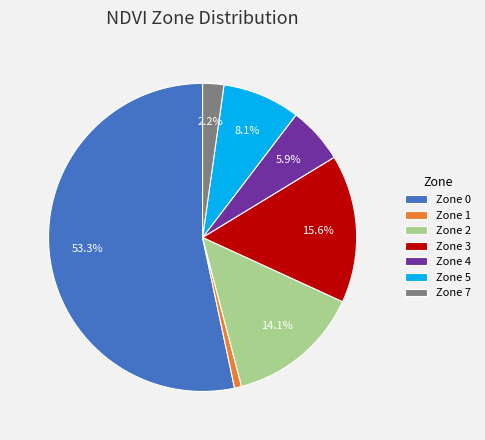

Which category has the biggest portion of the pie?

Zone 0